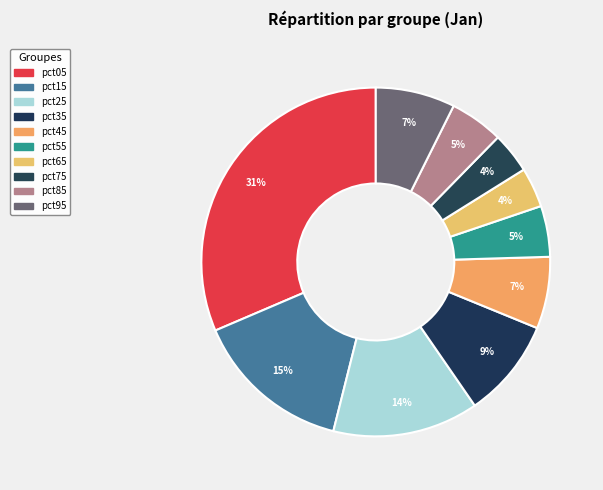

To the nearest percent, what portion does pct75 represent?

4%